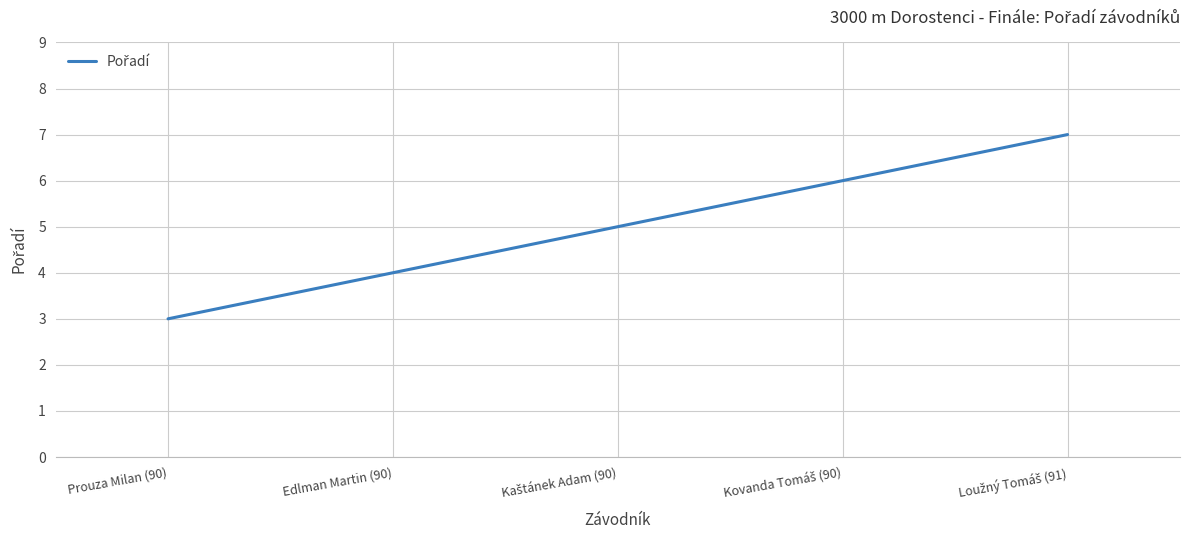

Count the number of data series in this chart.

1